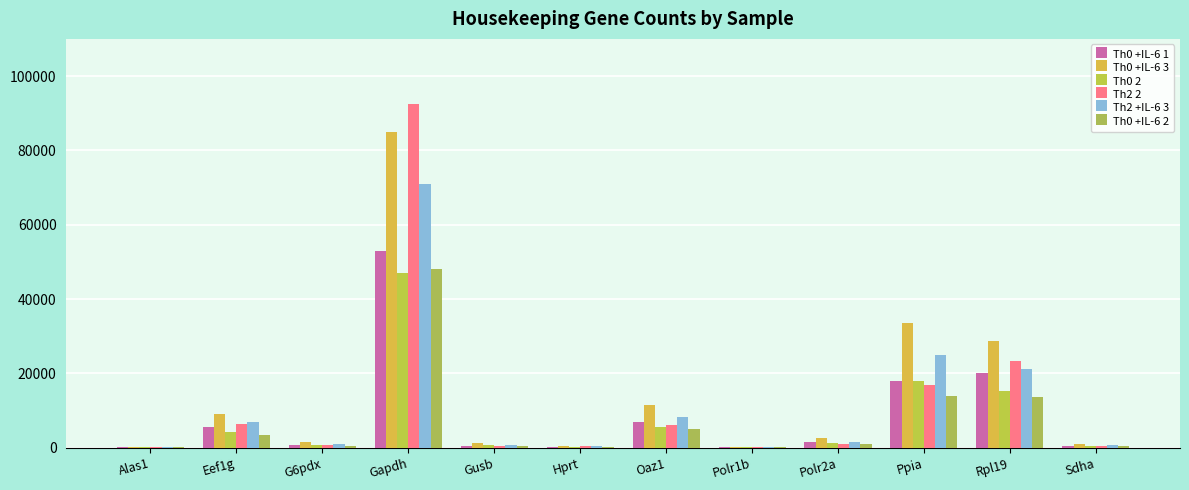

How many data points does each series have?

12